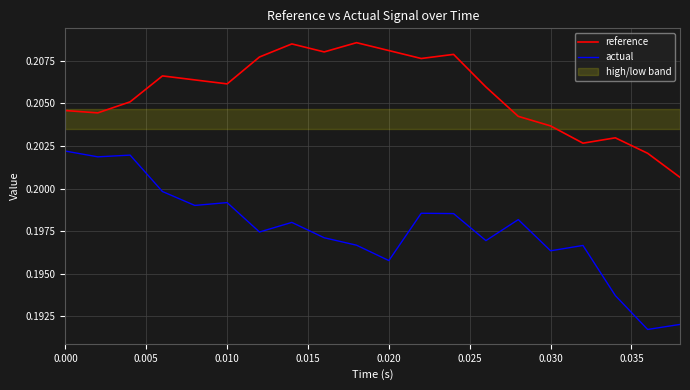

True or false: reference and actual intersect in this chart.

False